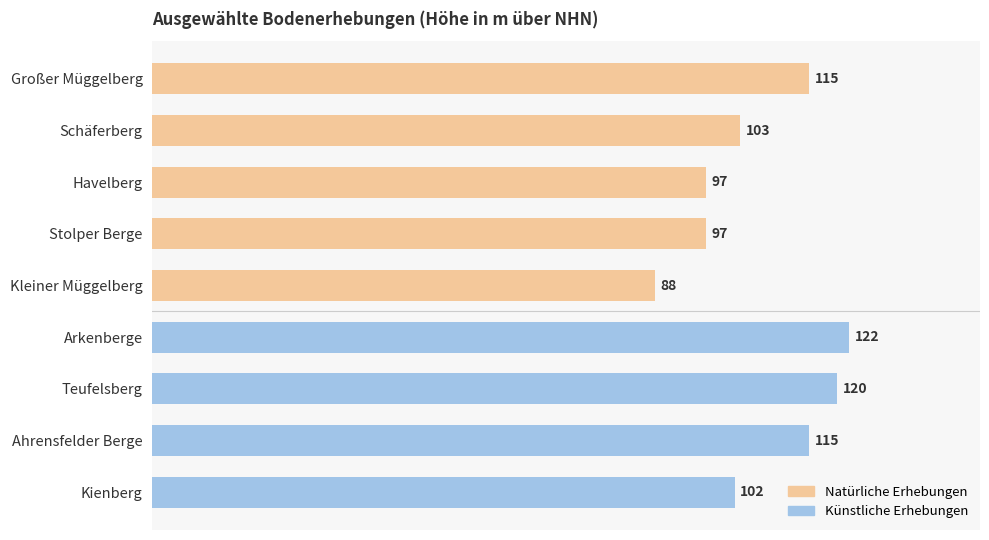

What is the ratio of the value at Arkenberge to the value at Großer Müggelberg?

1.1